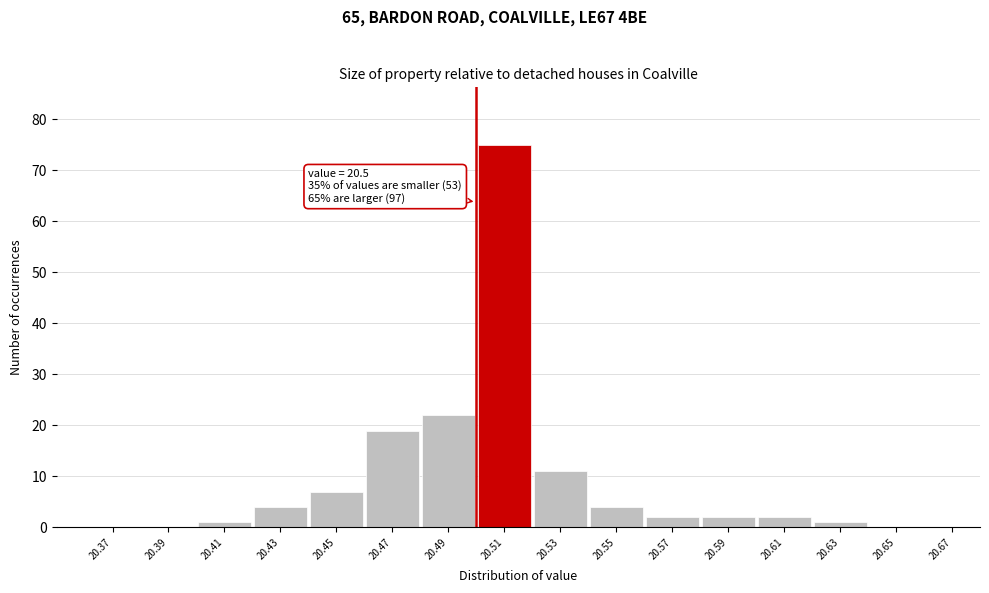

Which range on the x-axis has the tallest bar?

20.50 to 20.52